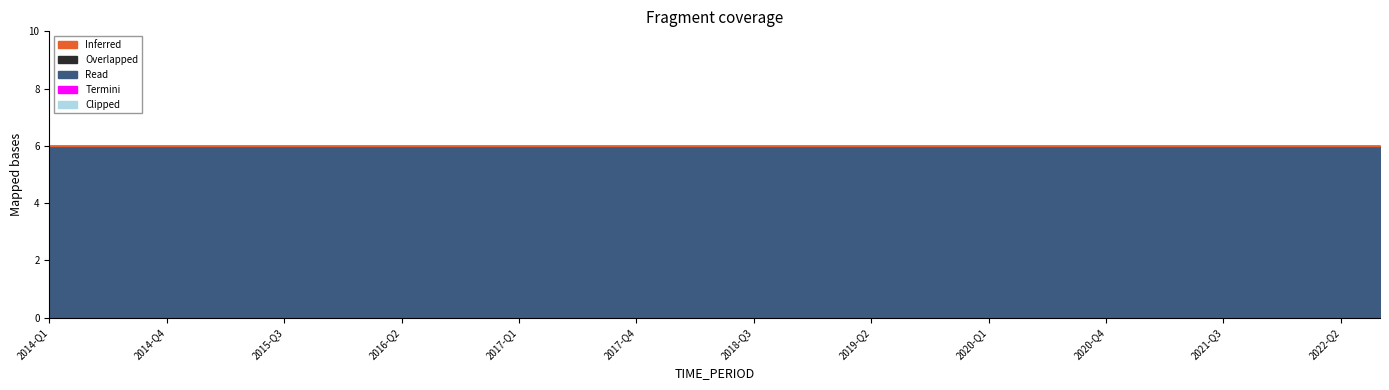

The value of Clipped at 2018-Q4 is 0. True or false?

True